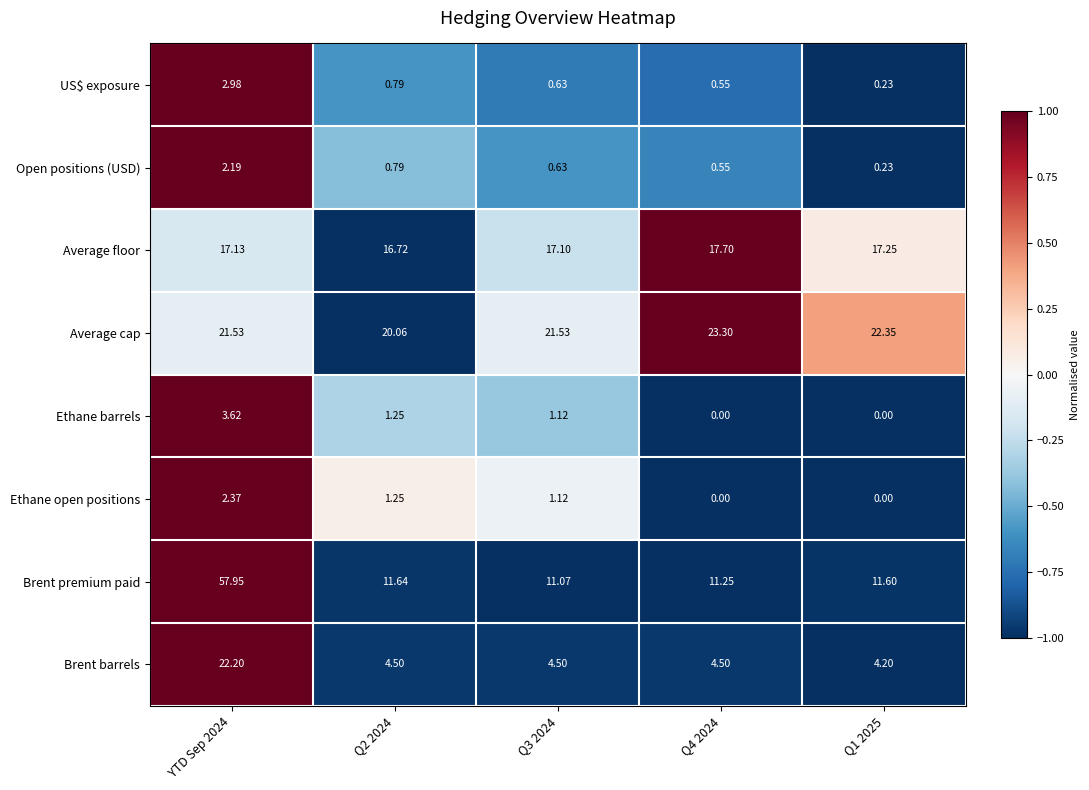

Which series has the largest total across all categories?

Average cap